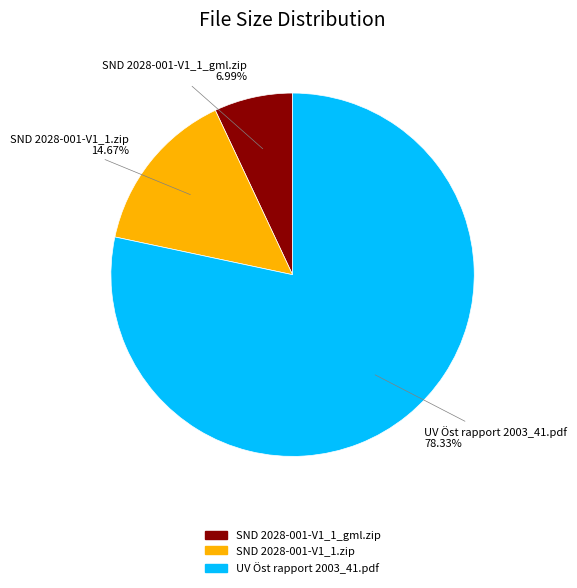

How many segments does this pie chart have?

3